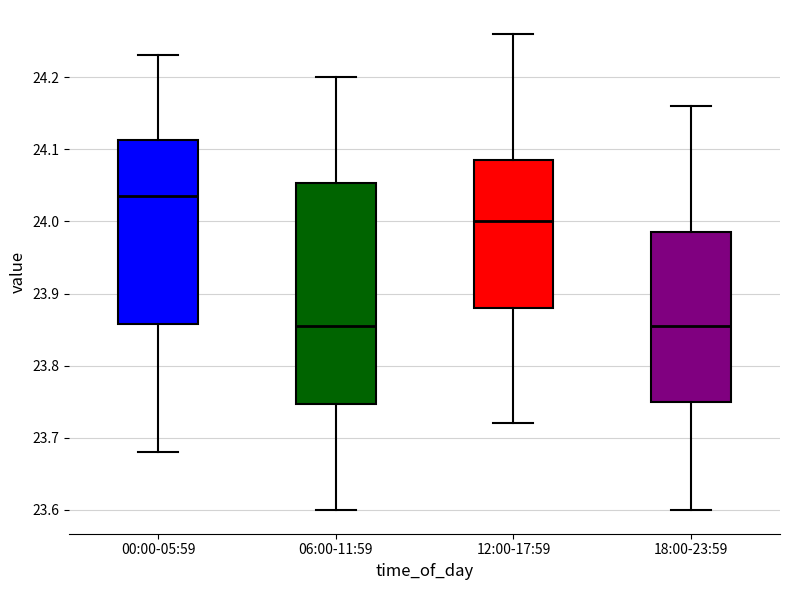

Where is the upper edge of the box for 06:00-11:59 on the y-axis? The values are not printed on the chart, so give them approximately, as read against the axis.

24.05